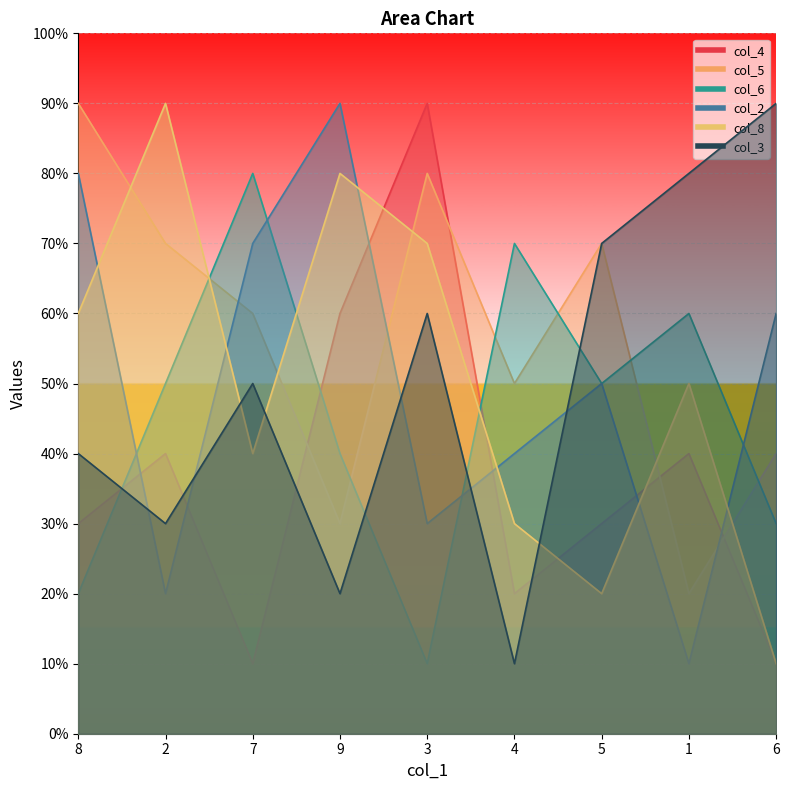

What is the maximum value for col_2?

9